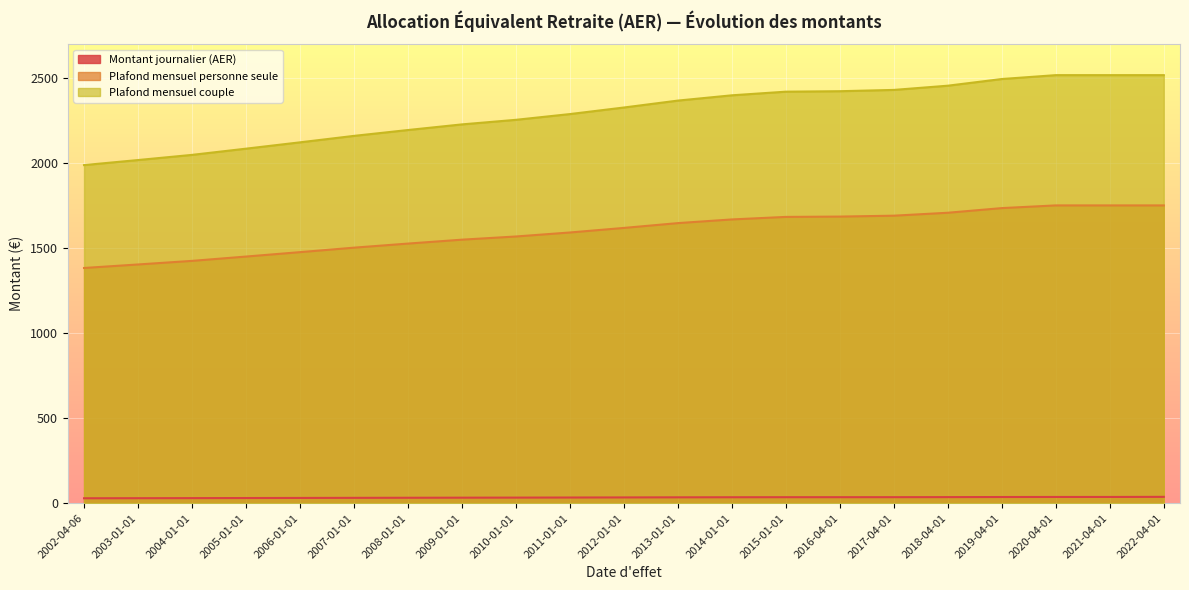

What is the maximum value for Plafond mensuel couple?

2518.5